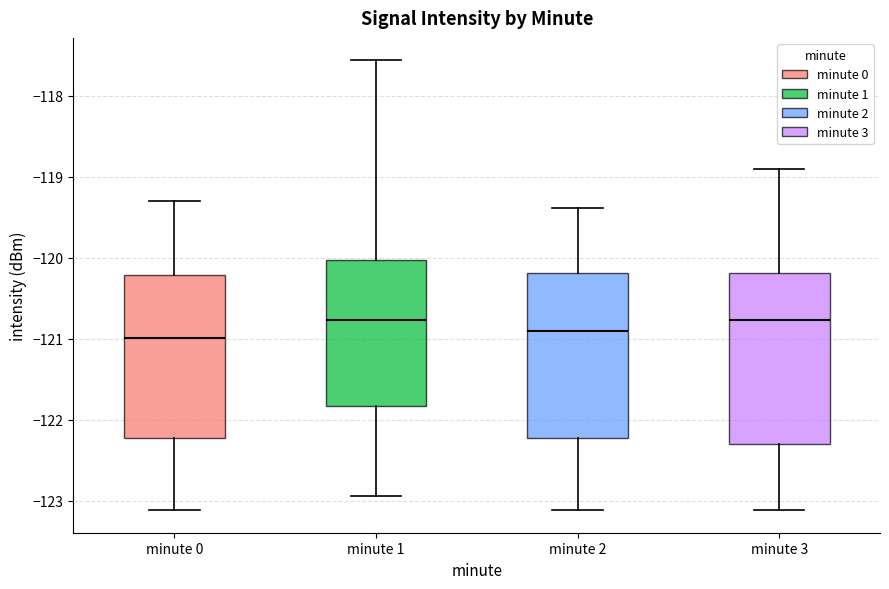

Reading left to right, read every box against the y-axis: the position of its median line, the range the box covers, and the ends of its whiskers. The values are not printed on the chart, so give them approximately, as read against the axis.

minute 0: median -121.0, box -122.2 to -120.2, whiskers -123.1 to -119.3
minute 1: median -120.8, box -121.8 to -120.0, whiskers -122.9 to -117.6
minute 2: median -120.9, box -122.2 to -120.2, whiskers -123.1 to -119.4
minute 3: median -120.8, box -122.3 to -120.2, whiskers -123.1 to -118.9